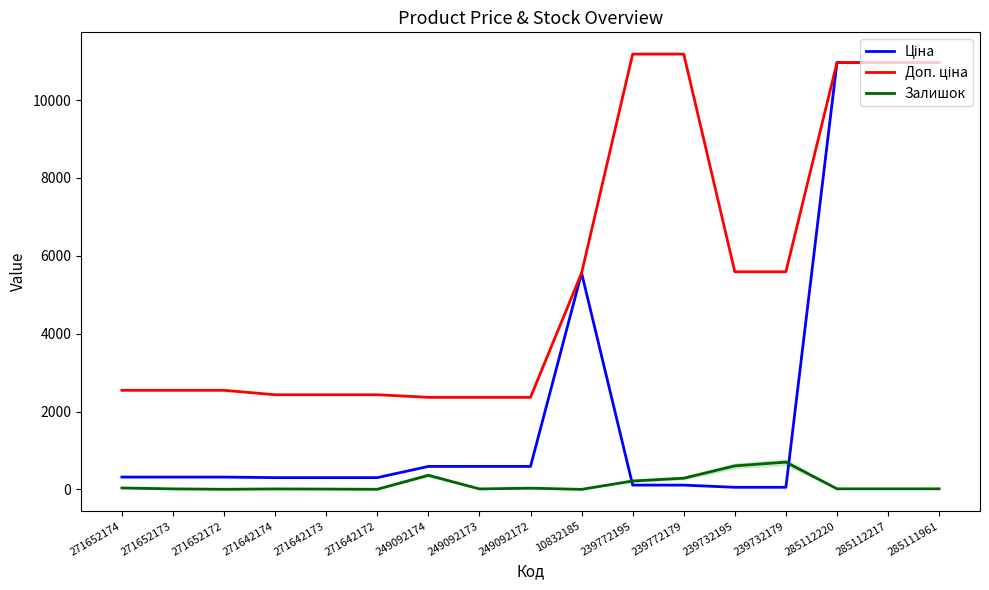

What is the highest value of the Залишок series?

702.0